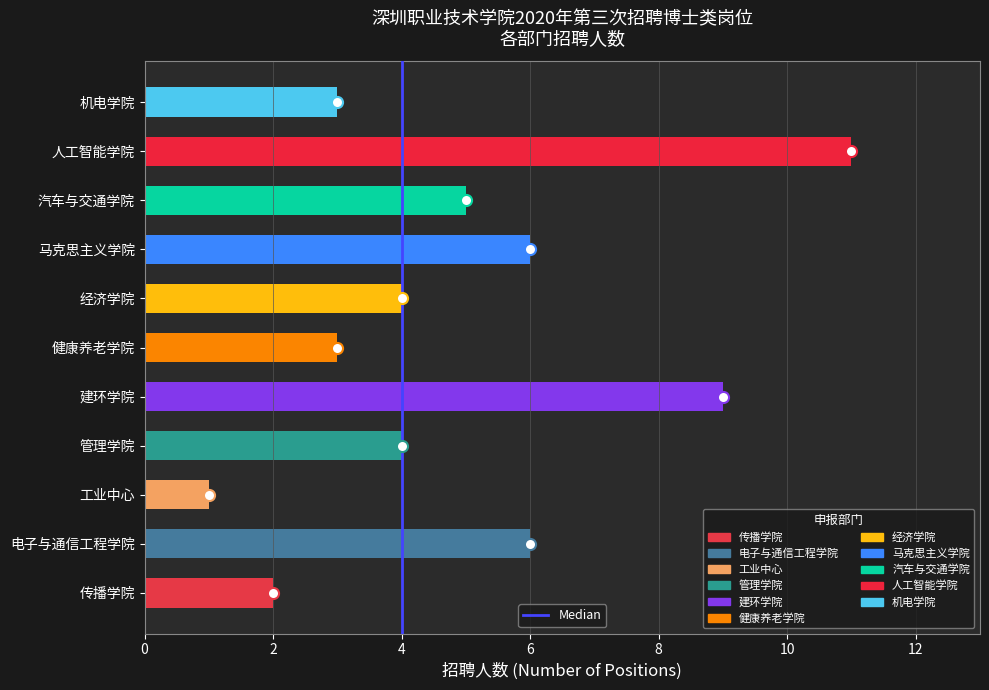

True or false: the data shows 5 at 汽车与交通学院.

True